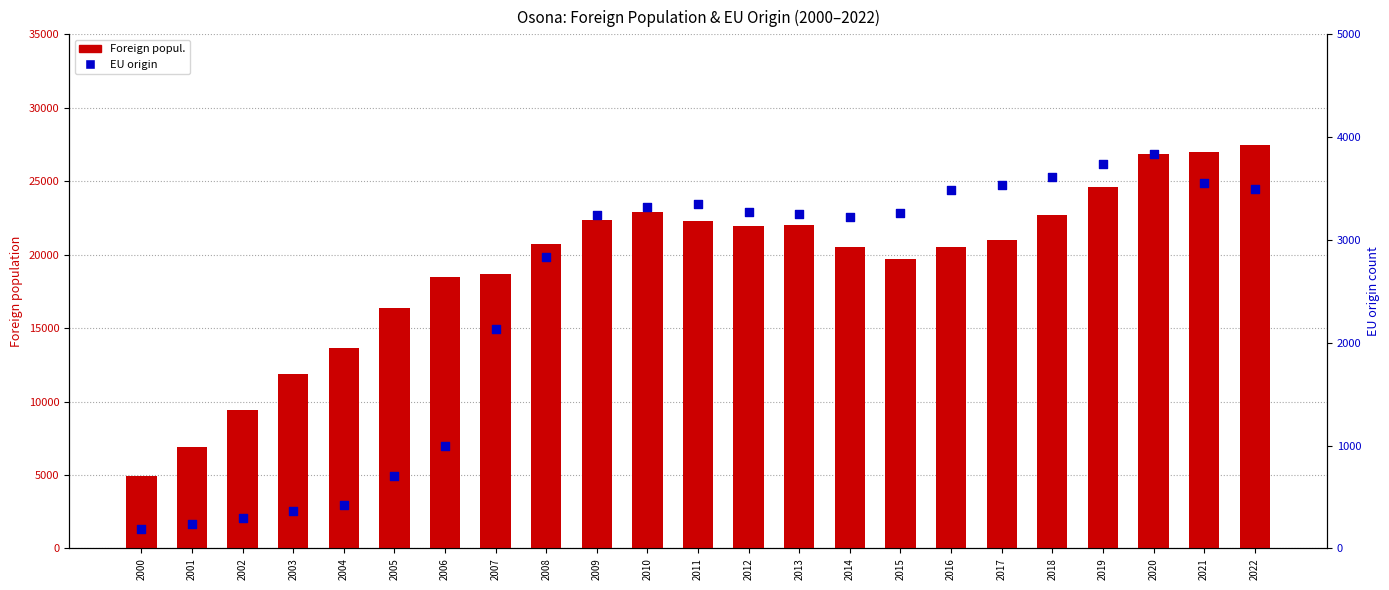

Which series has the largest Y range (max minus min)?

Foreign popul.